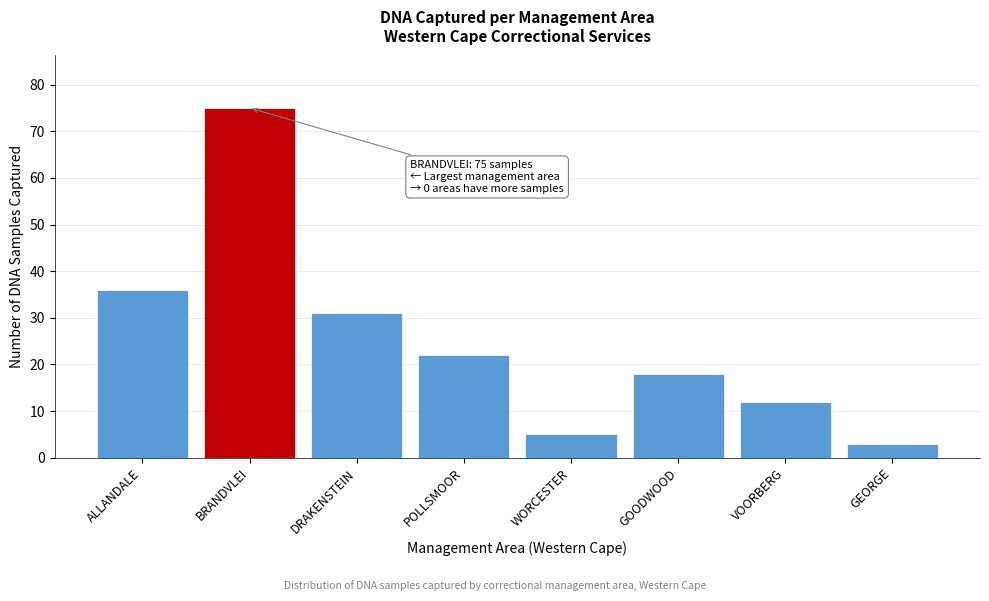

Reading right to left, list all the values displayed in this chart.

3	12	18	5	22	31	75	36